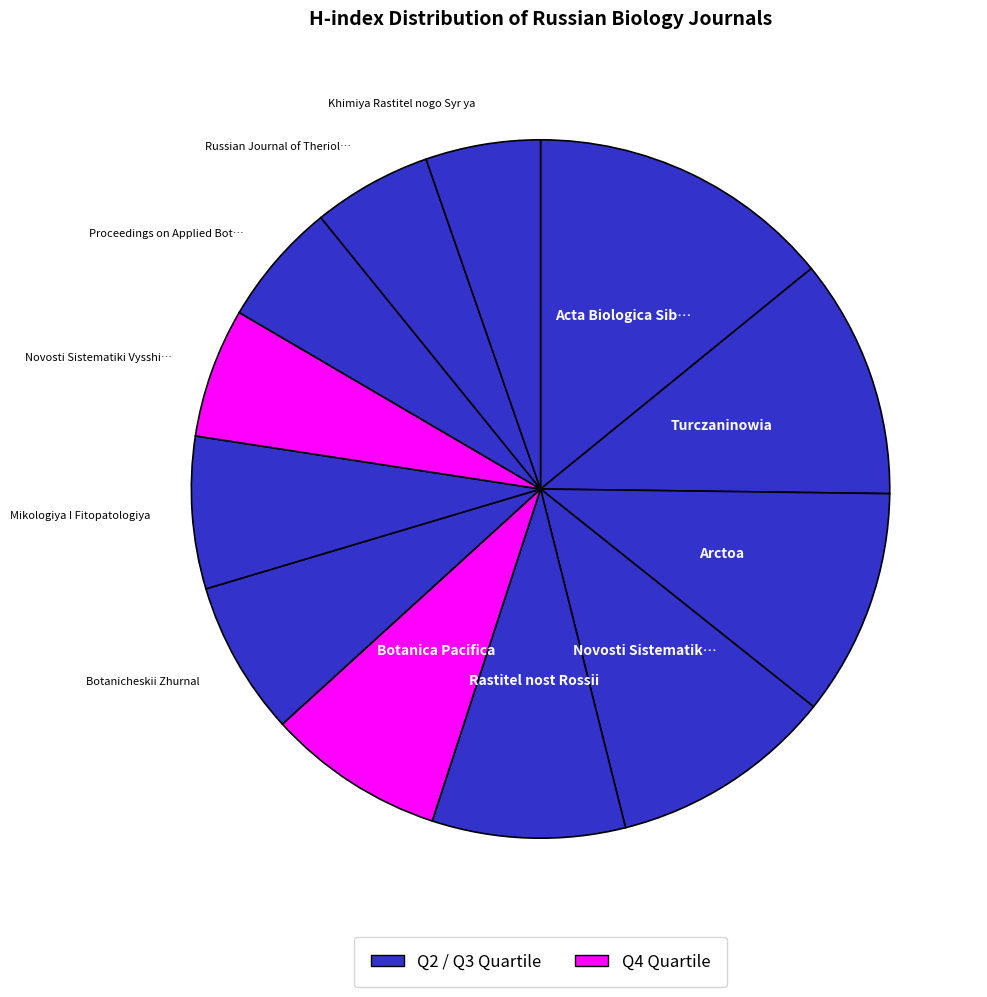

Does any single category account for the majority?

No